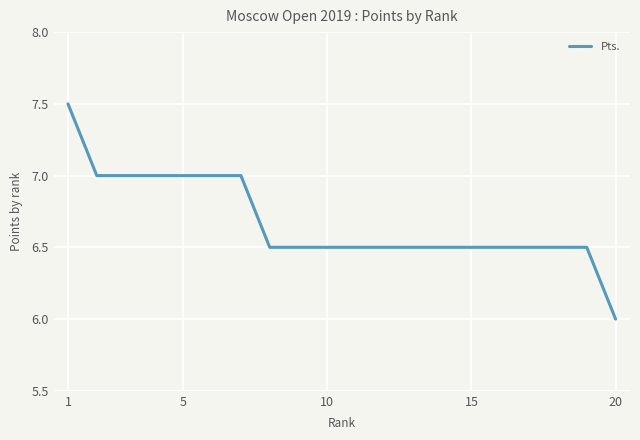

What is the difference between the maximum and minimum values?

1.5